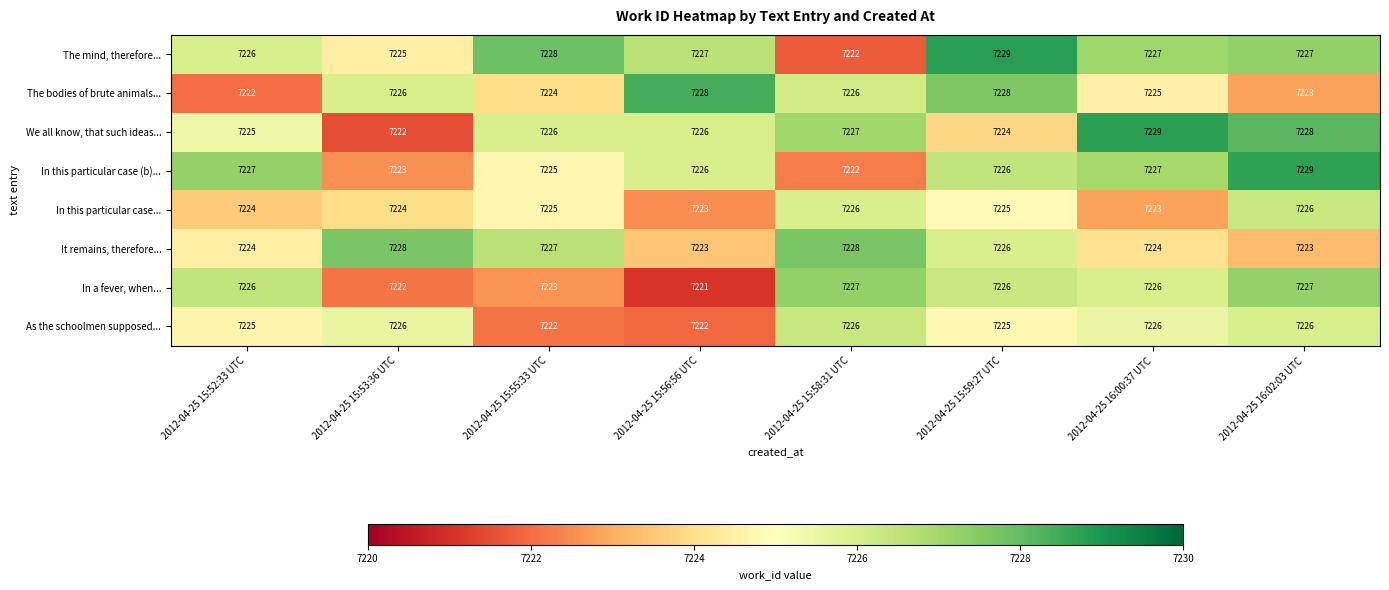

Which label corresponds to the smallest value in the chart?

2012-04-25 15:56:56 UTC